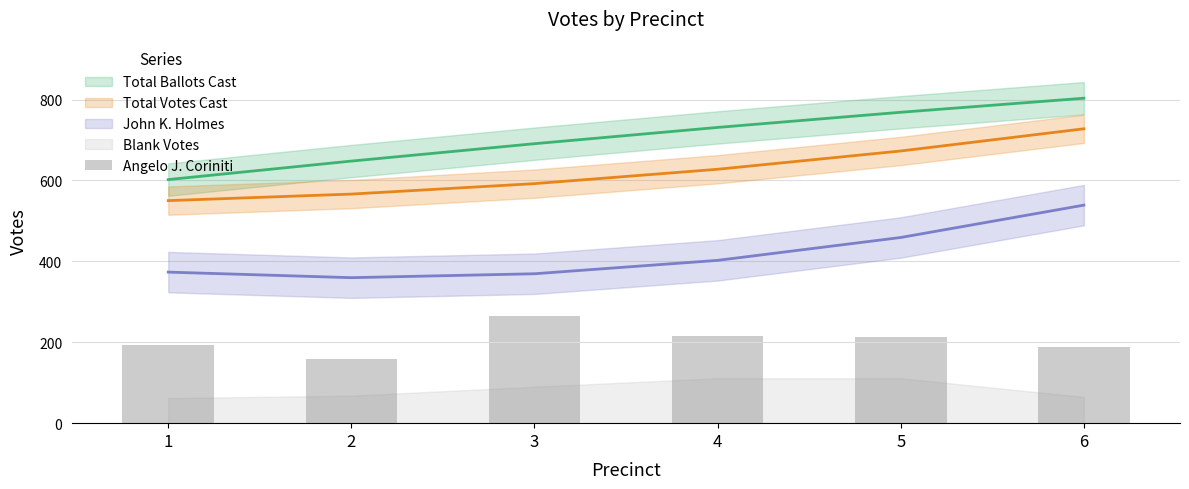

The value at 6 is 304. True or false?

False